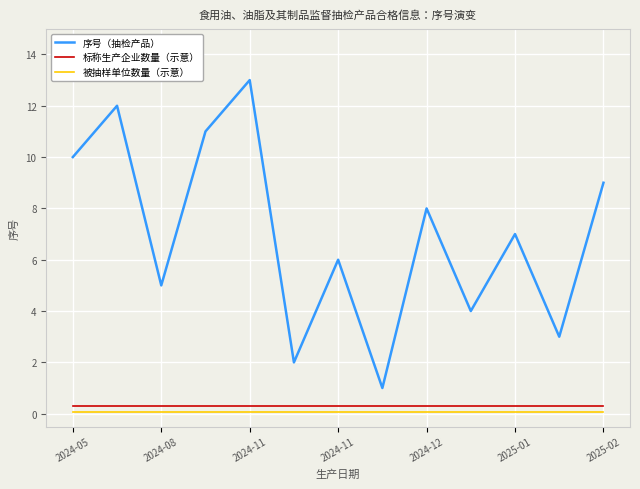

Does the chart display data point markers on the line(s)?

No